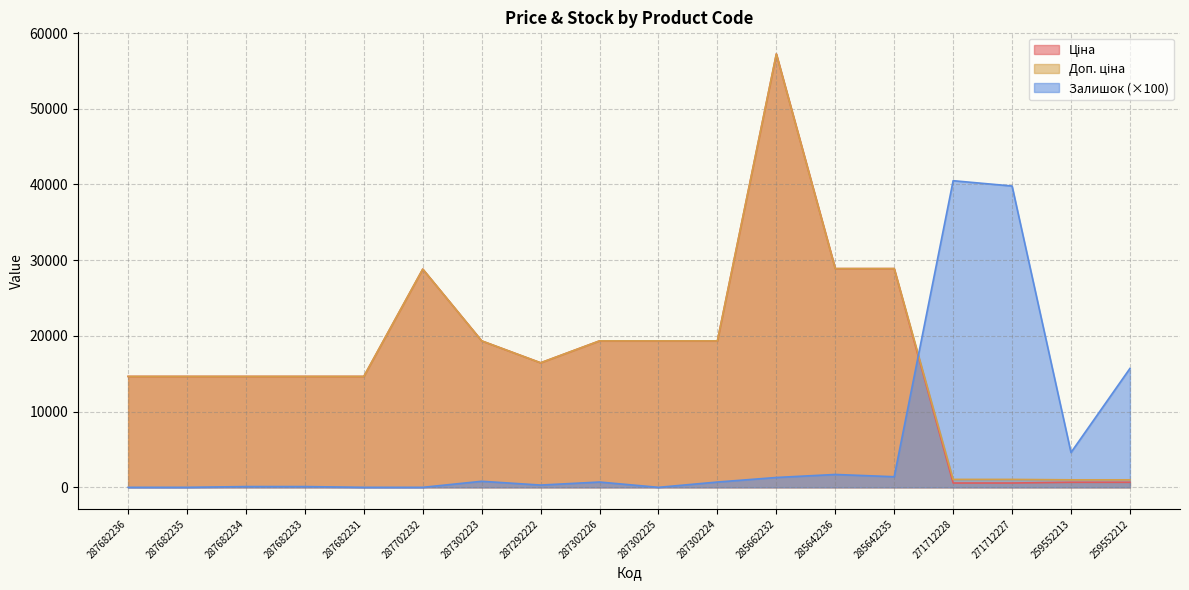

How many data points in Ціна are less than 16448?

9